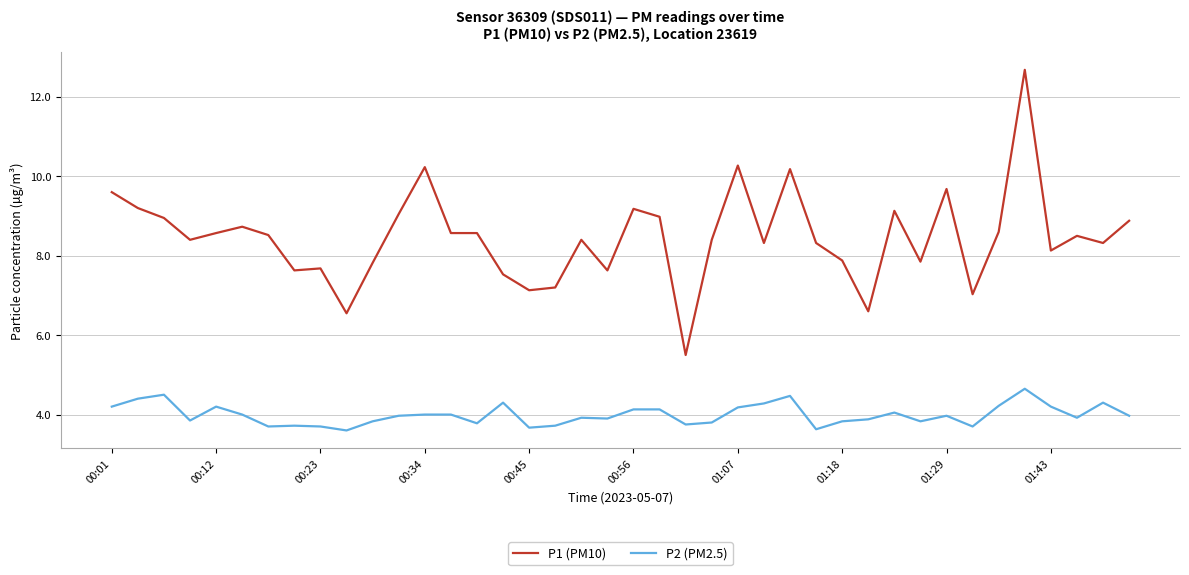

What is the difference between the maximum and minimum values in the P1 (PM10) series?

7.2